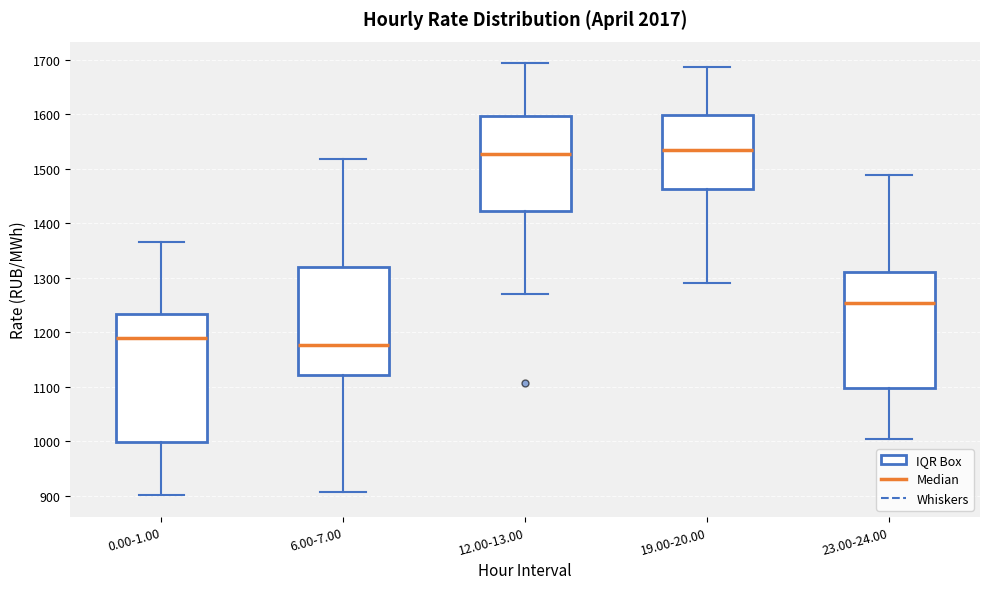

Reading left to right, transcribe this box plot: for each box, give where its median line is, the range the box spans, and where its two whiskers end, as read against the y-axis. The values are not printed on the chart, so give them approximately, as read against the axis.

0.00-1.00: median 1190, box 1000 to 1230, whiskers 900 to 1370
6.00-7.00: median 1180, box 1120 to 1320, whiskers 910 to 1520
12.00-13.00: median 1530, box 1420 to 1600, whiskers 1270 to 1690
19.00-20.00: median 1530, box 1460 to 1600, whiskers 1290 to 1690
23.00-24.00: median 1250, box 1100 to 1310, whiskers 1000 to 1490